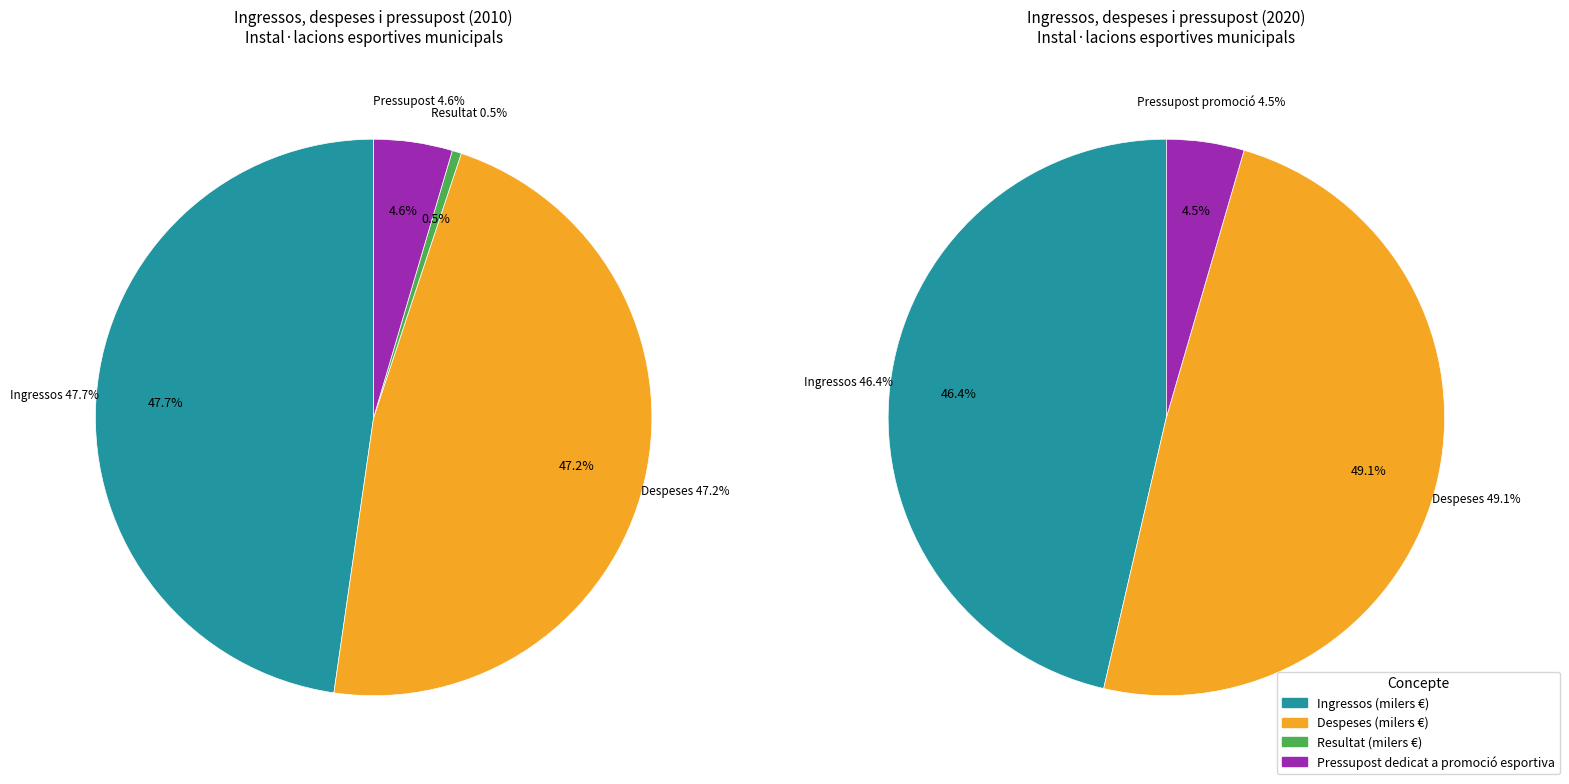

Which slice is the largest?

Ingressos (milers €)